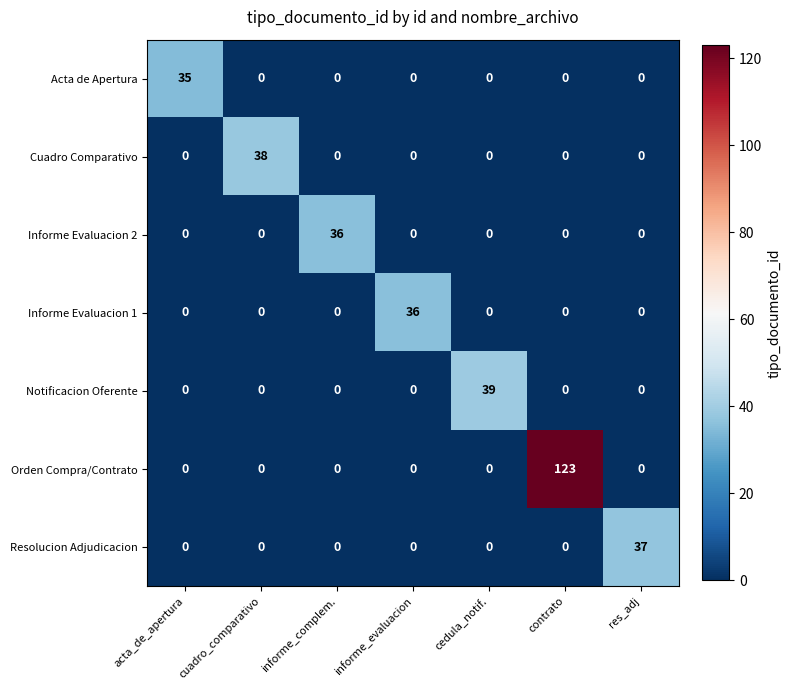

What is the total value across all series at acta_de_apertura?

35